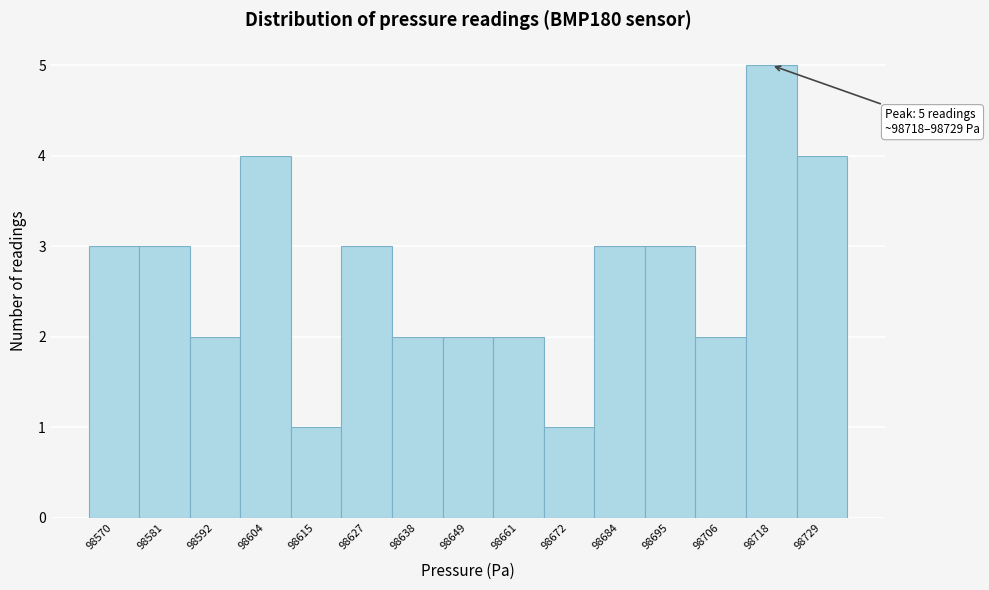

Reading left to right, transcribe all the data shown in this chart.

98570=3	98581=3	98592=2	98604=4	98615=1	98627=3	98638=2	98649=2	98661=2	98672=1	98684=3	98695=3	98706=2	98718=5	98729=4